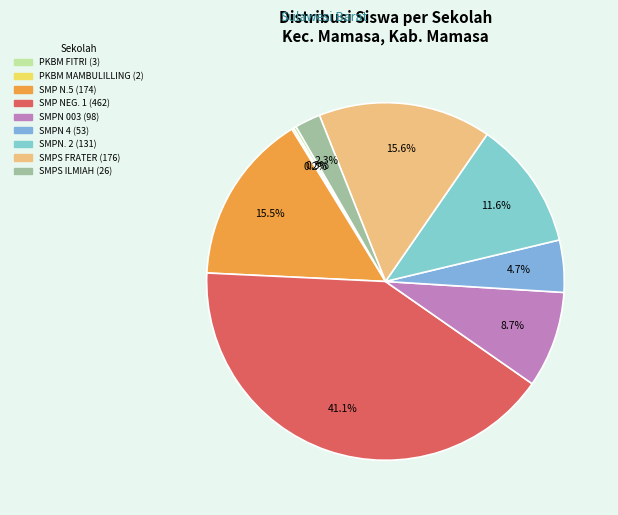

How many segments does this pie chart have?

9